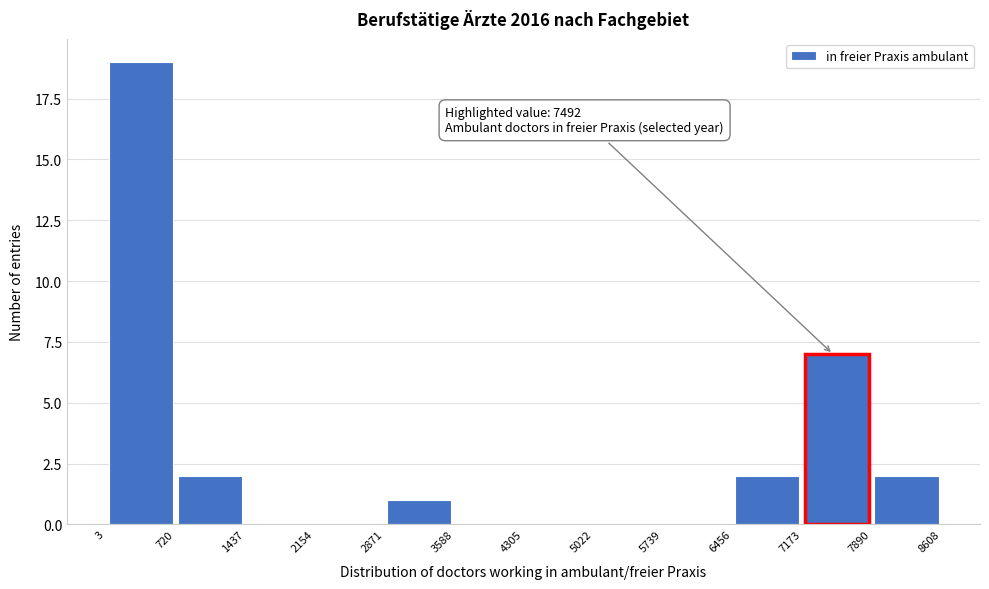

Which range on the x-axis has the tallest bar?

3 to 720